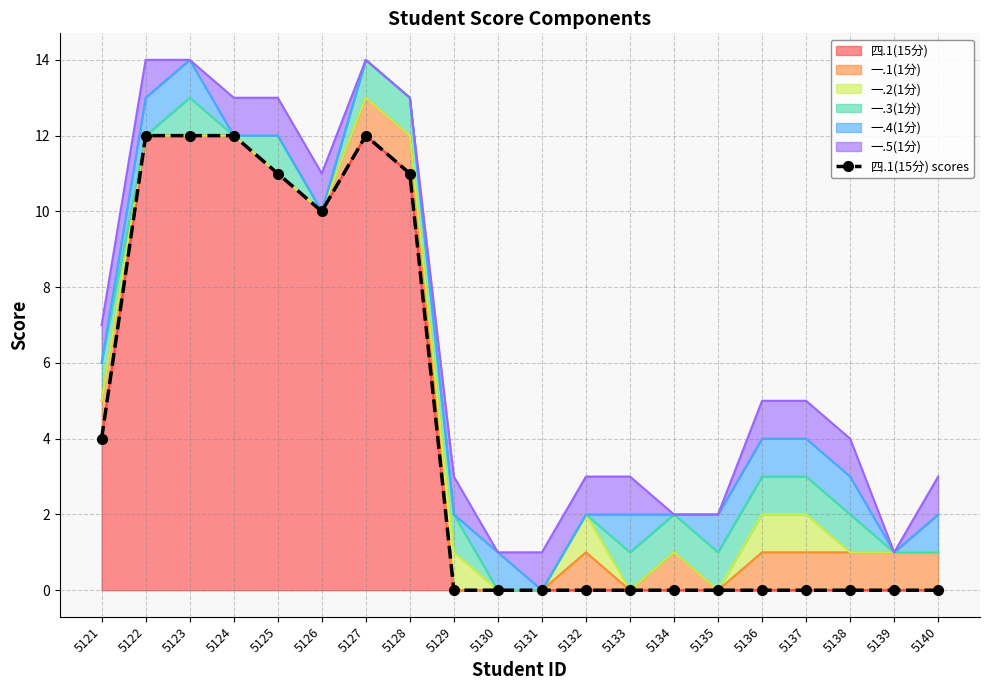

Reading right to left, what are all the values shown in this chart?

0	0	0	0	0	0	0	0	0	0	0	0	11	12	10	11	12	12	12	4